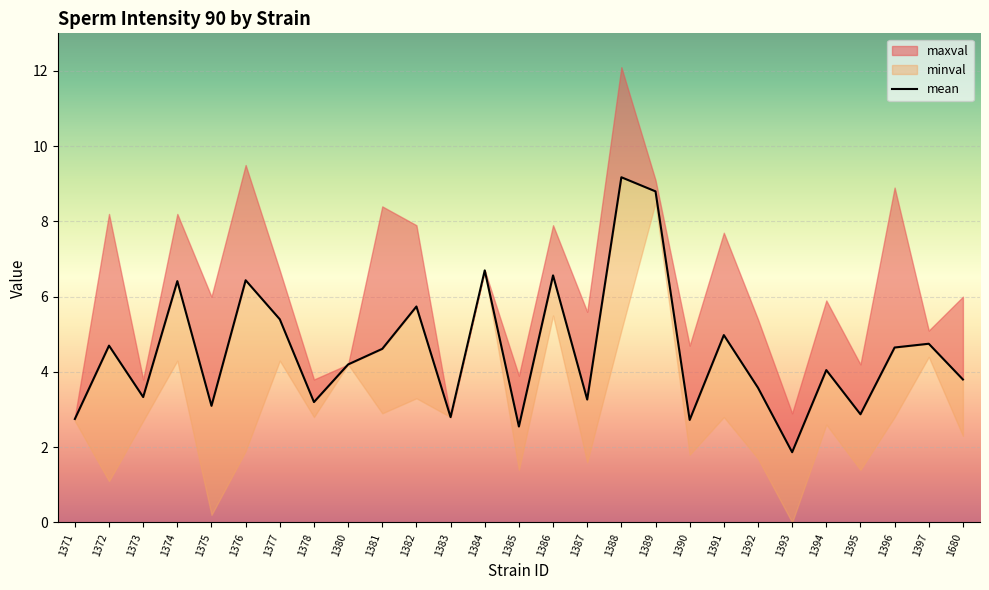

What is the difference between the maximum and minimum values?

7.3